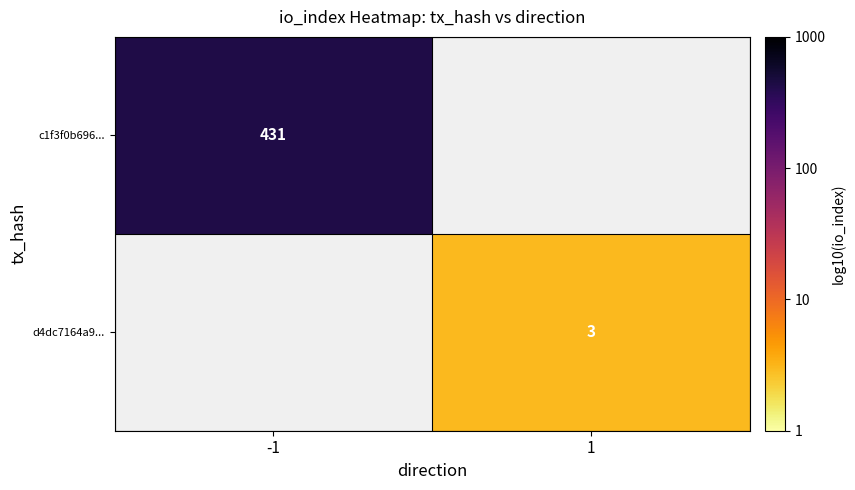

At how many categories does at least one series exceed 1?

1